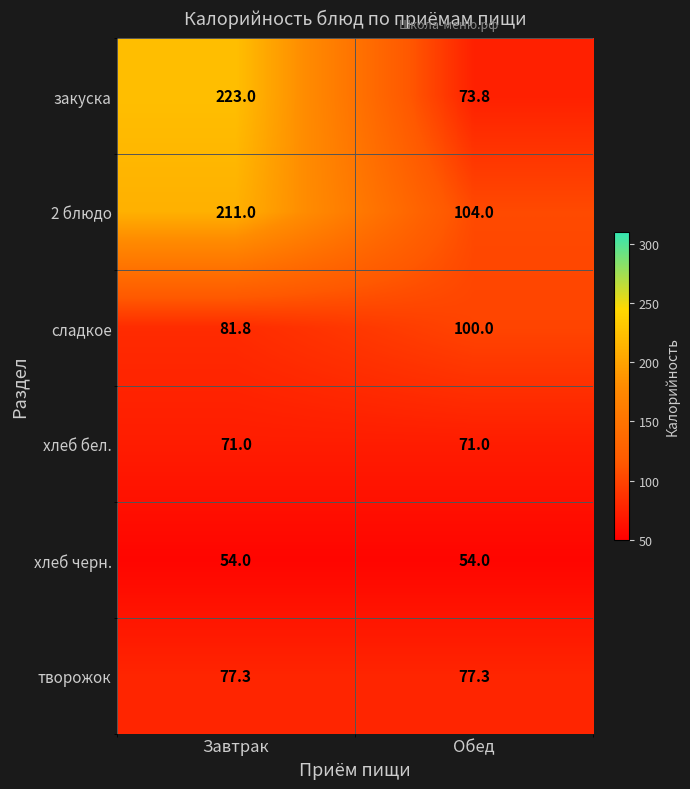

What is the sum of the творожок values at Завтрак and Обед?

154.6